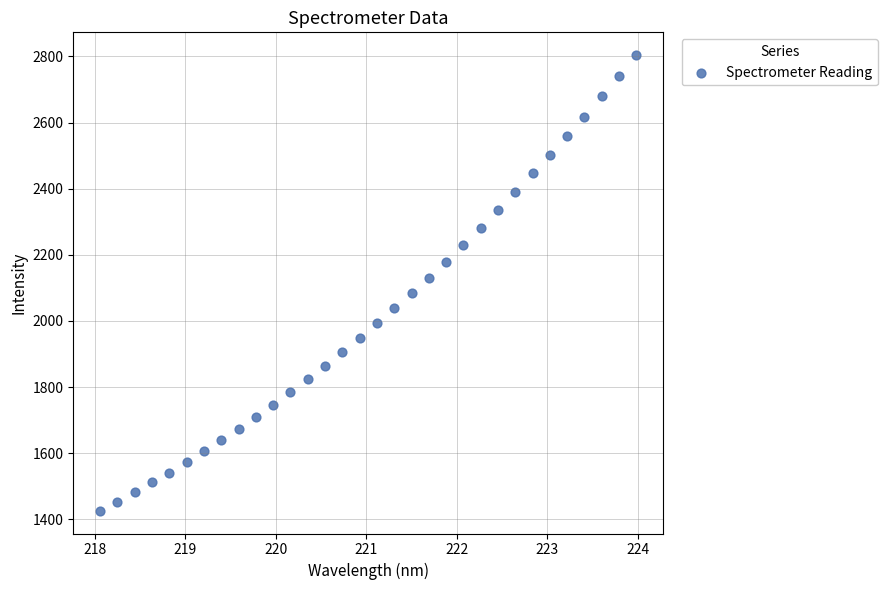

What is the range of X values (max minus min)?

5.9